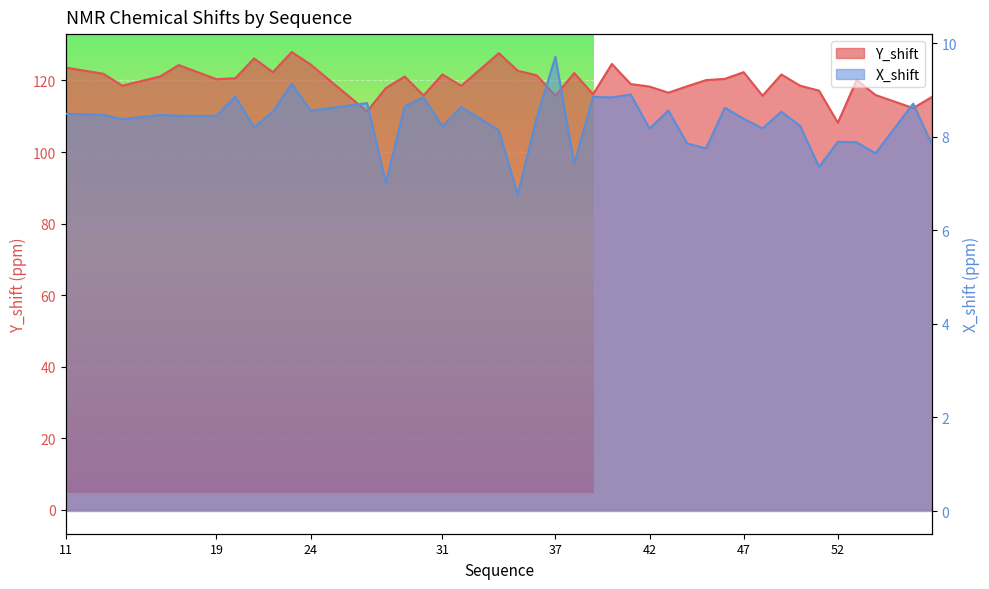

What is the difference between the maximum and minimum values in the X_shift series?

2.9